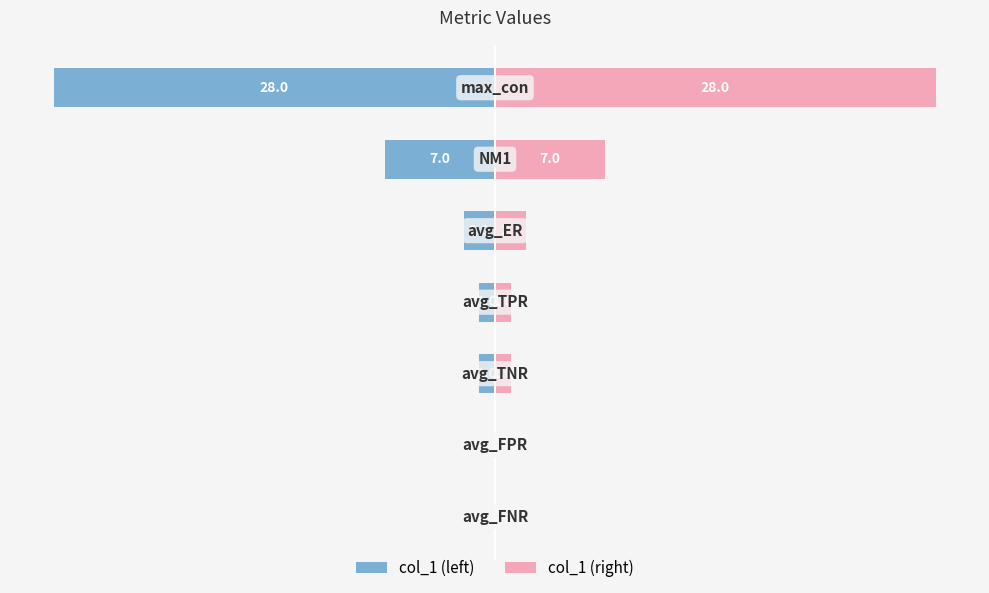

Are the bars horizontal?

Yes